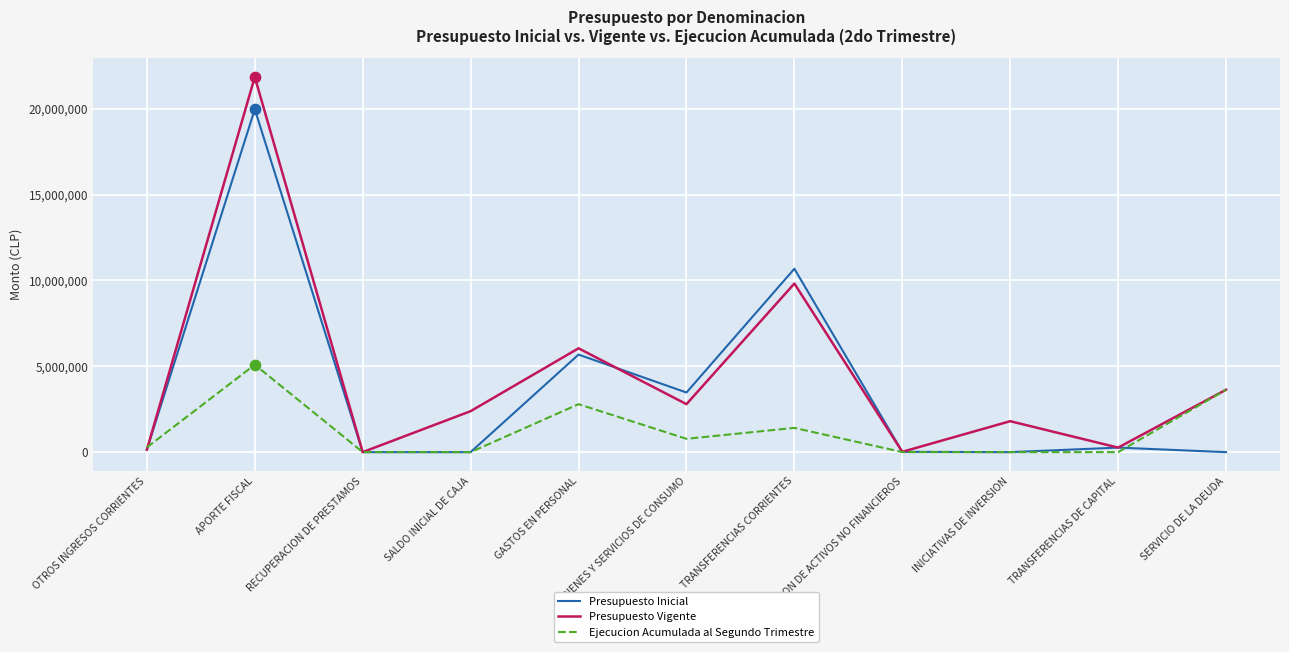

What is the spread (max minus min) of values at GASTOS EN PERSONAL?

3252872